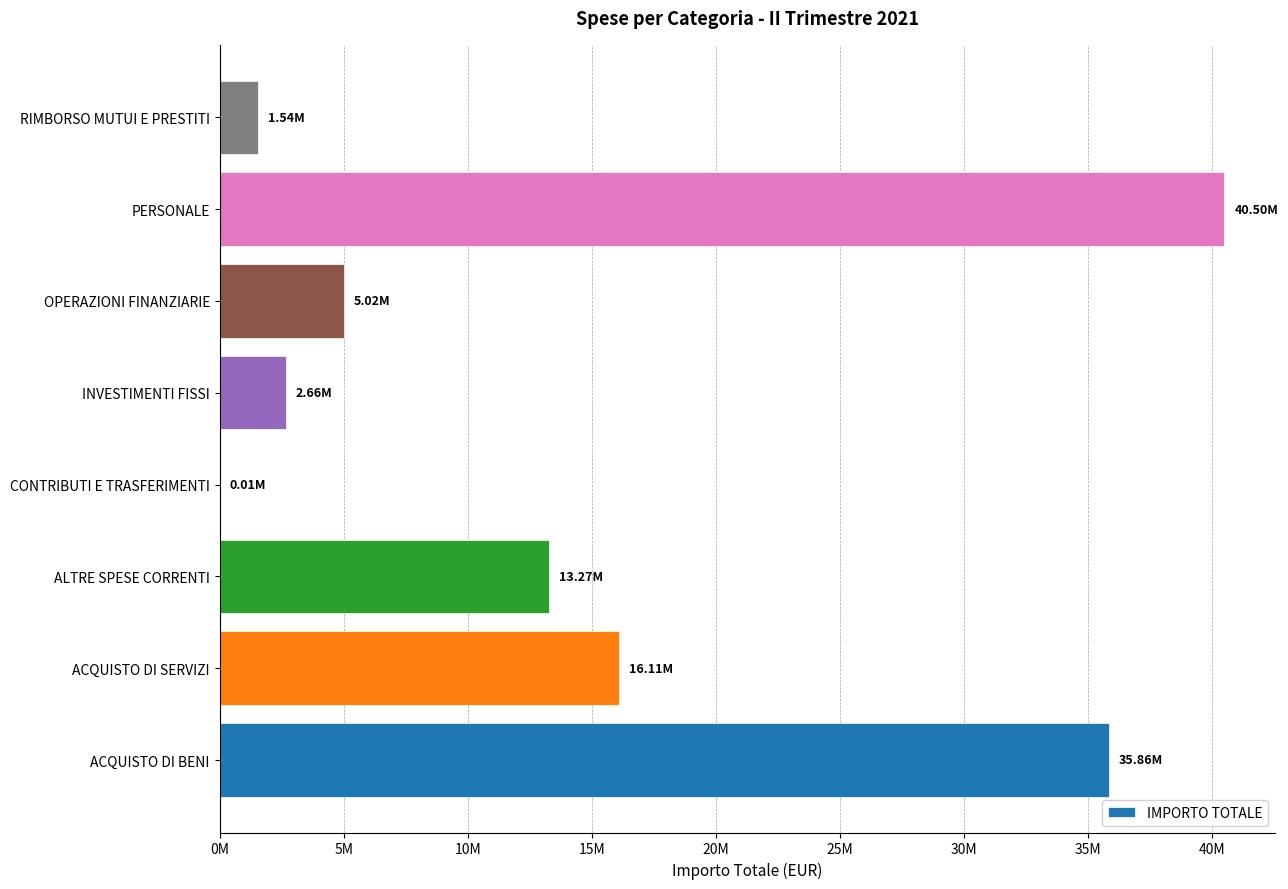

Are the bars horizontal?

Yes